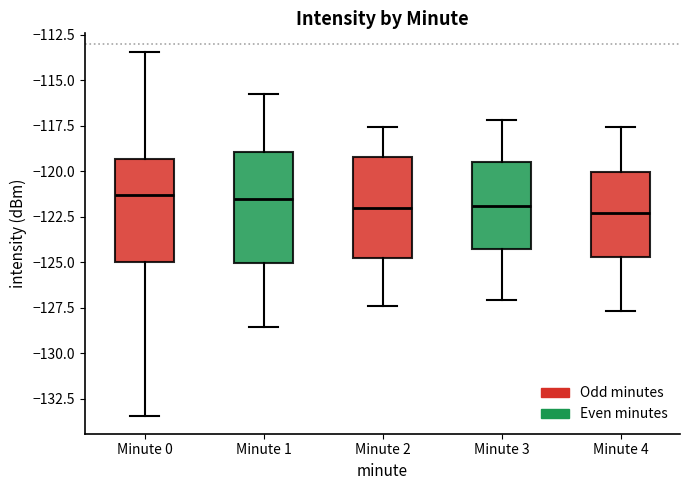

Reading left to right, read every box against the y-axis: the position of its median line, the range the box covers, and the ends of its whiskers. The values are not printed on the chart, so give them approximately, as read against the axis.

Minute 0: median -121.5, box -125.0 to -119.5, whiskers -133.5 to -113.5
Minute 1: median -121.5, box -125.0 to -119.0, whiskers -128.5 to -116.0
Minute 2: median -122.0, box -124.5 to -119.0, whiskers -127.5 to -117.5
Minute 3: median -122.0, box -124.5 to -119.5, whiskers -127.0 to -117.0
Minute 4: median -122.5, box -124.5 to -120.0, whiskers -127.5 to -117.5